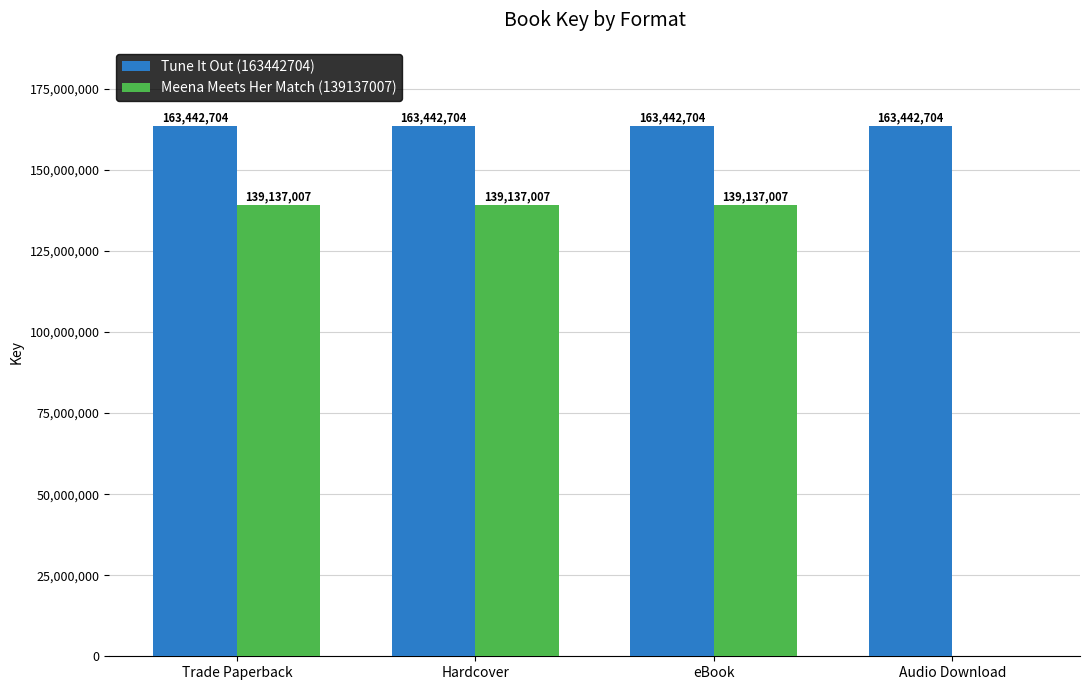

What is the sum of all Meena Meets Her Match (139137007) values?

417411021